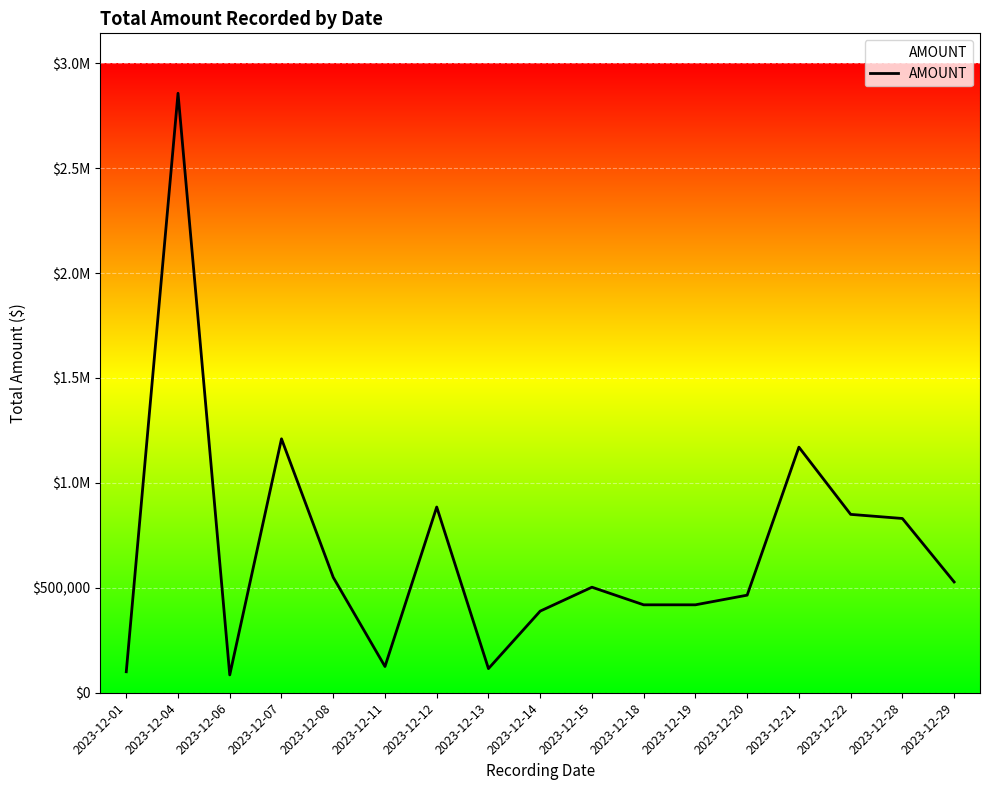

Rank the categories by value from highest to lowest.

2023-12-04, 2023-12-07, 2023-12-21, 2023-12-12, 2023-12-22, 2023-12-28, 2023-12-08, 2023-12-29, 2023-12-15, 2023-12-20, 2023-12-18, 2023-12-19, 2023-12-14, 2023-12-11, 2023-12-13, 2023-12-01, 2023-12-06